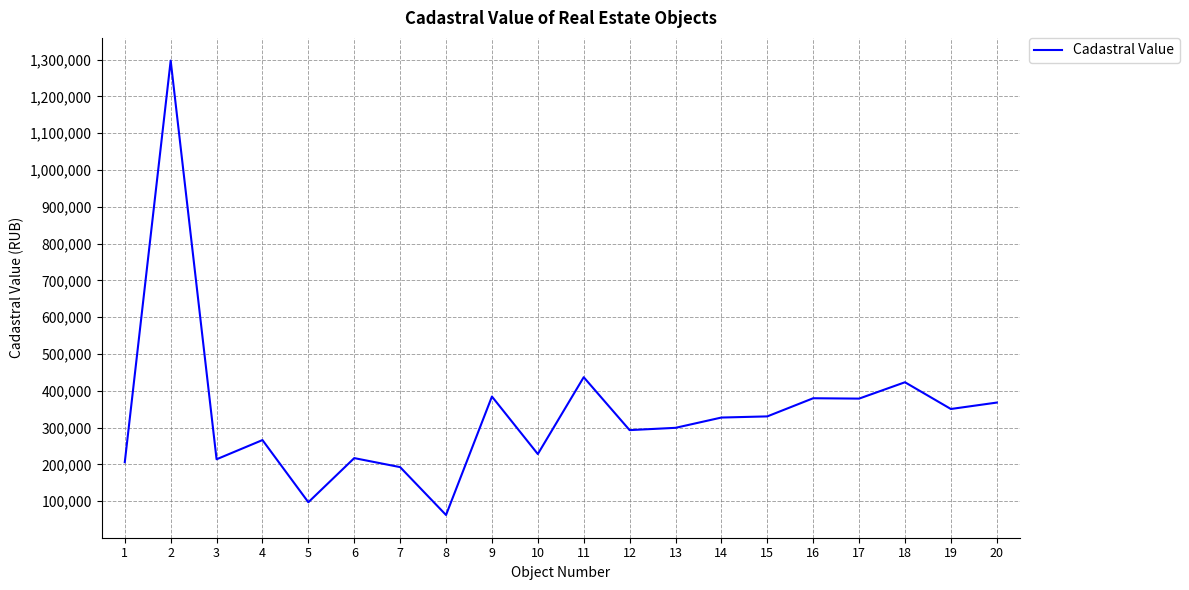

Is it true that the value at 1 is 122946.0?

False